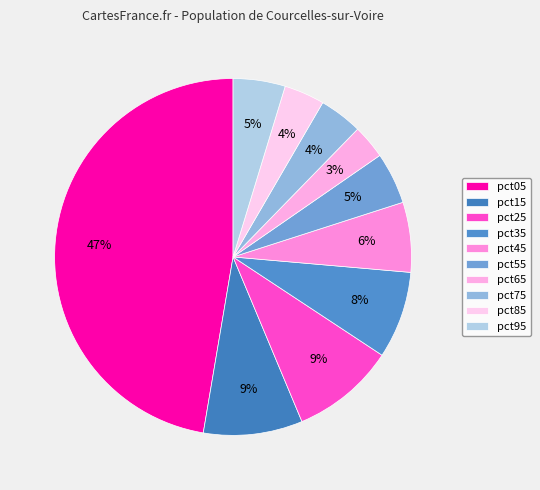

What is the ratio of the value at pct55 to the value at pct05?

0.1